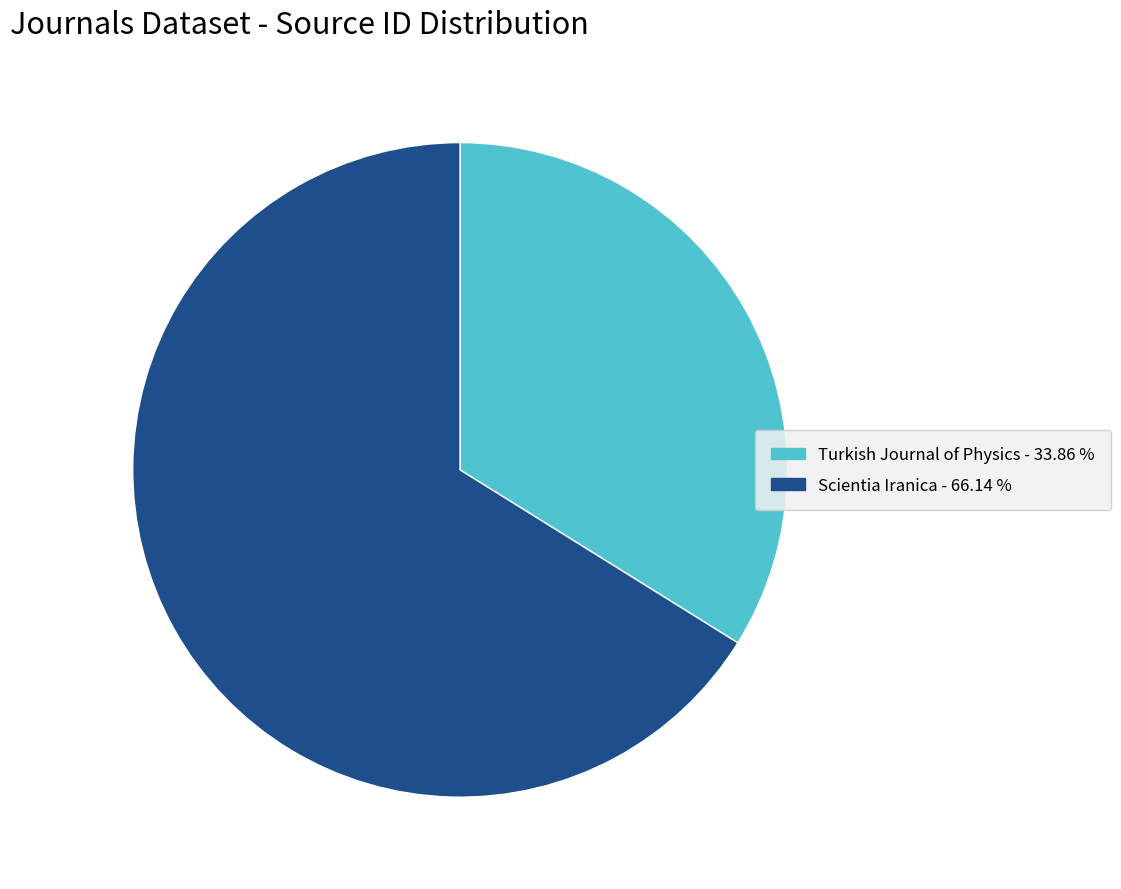

Is it true that Turkish Journal of Physics is 34% of the pie?

True